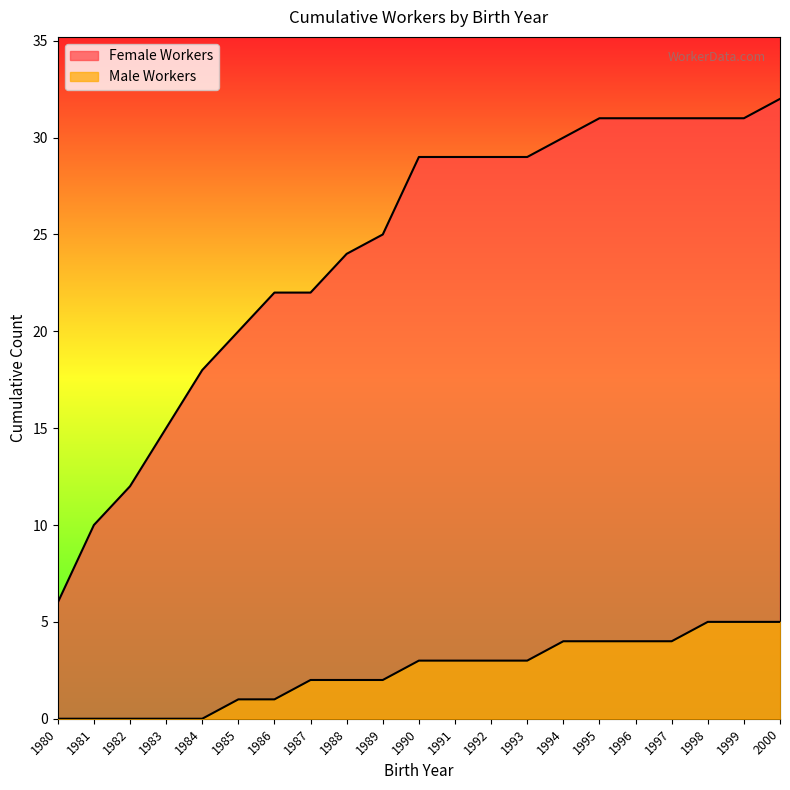

Which series has the largest total across all categories?

Female